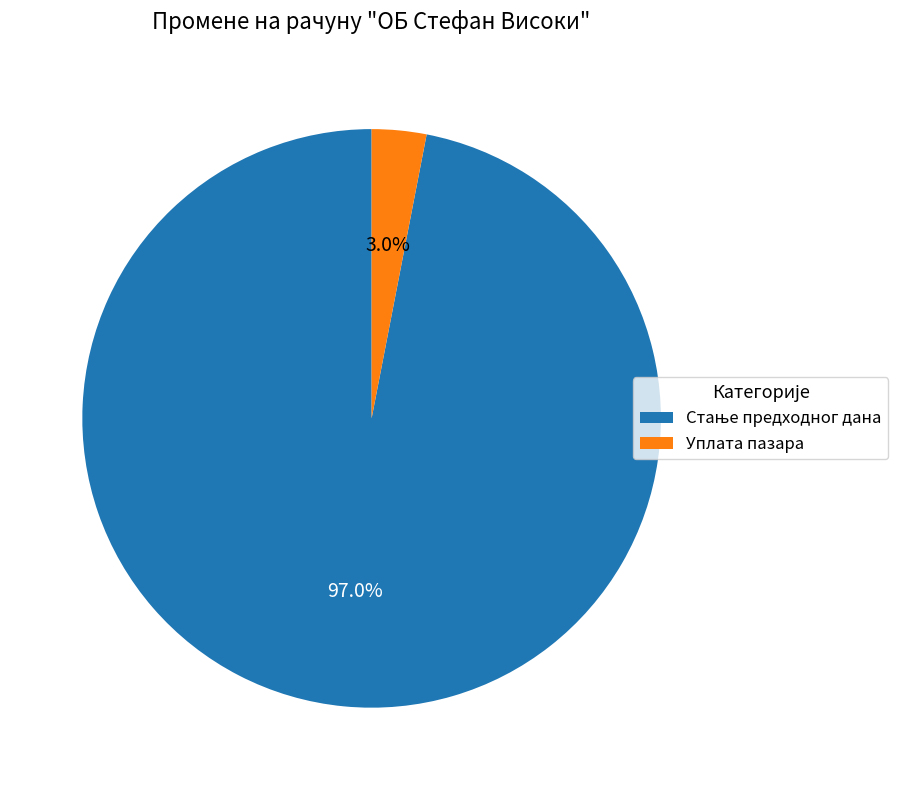

Is there any slice that represents more than half of the pie?

Yes